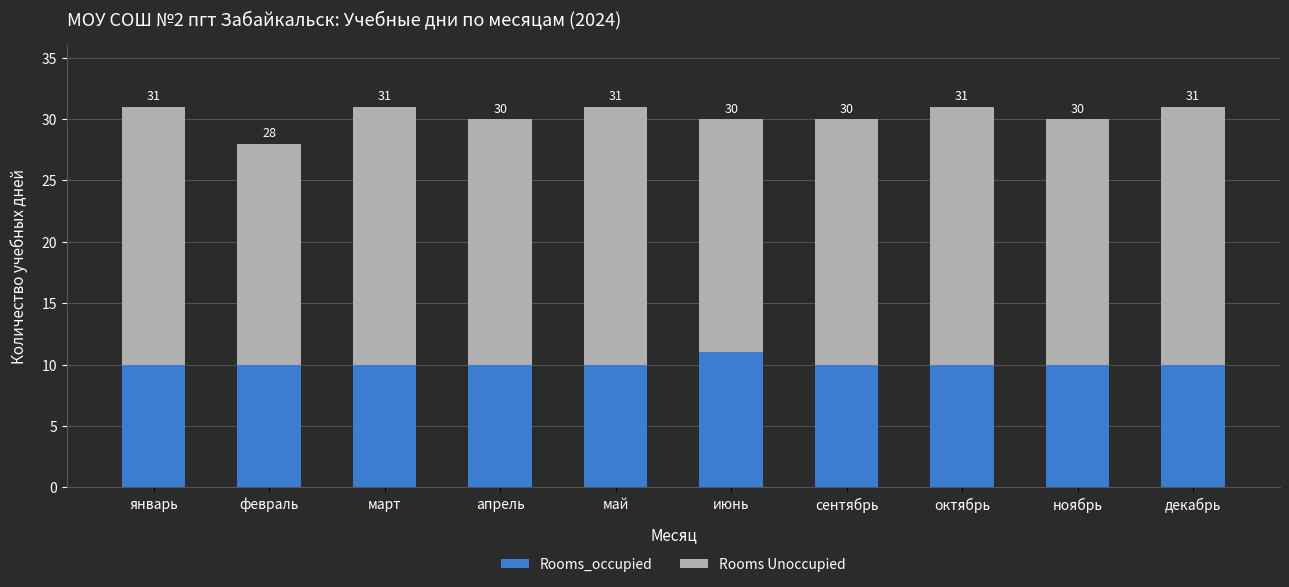

What are all the series names shown in the legend?

Rooms_occupied, Rooms Unoccupied